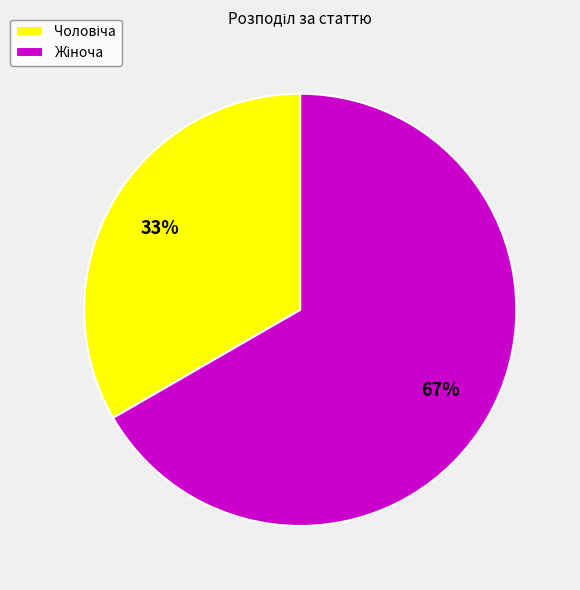

Is there a majority slice in this chart?

Yes